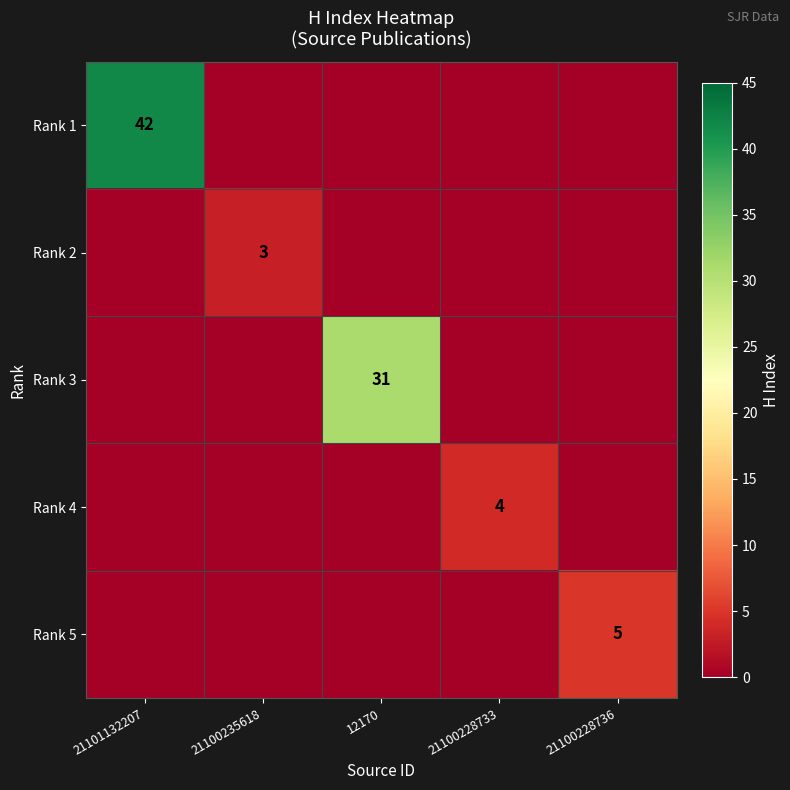

What is the spread (max minus min) of values at 21100228736?

5